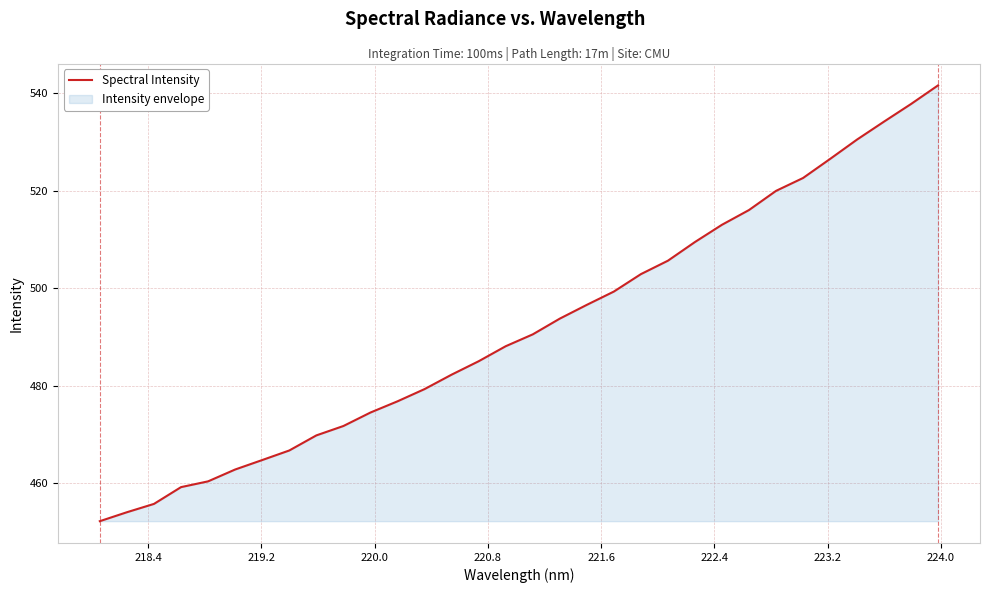

What is the maximum value shown in the chart?

541.7